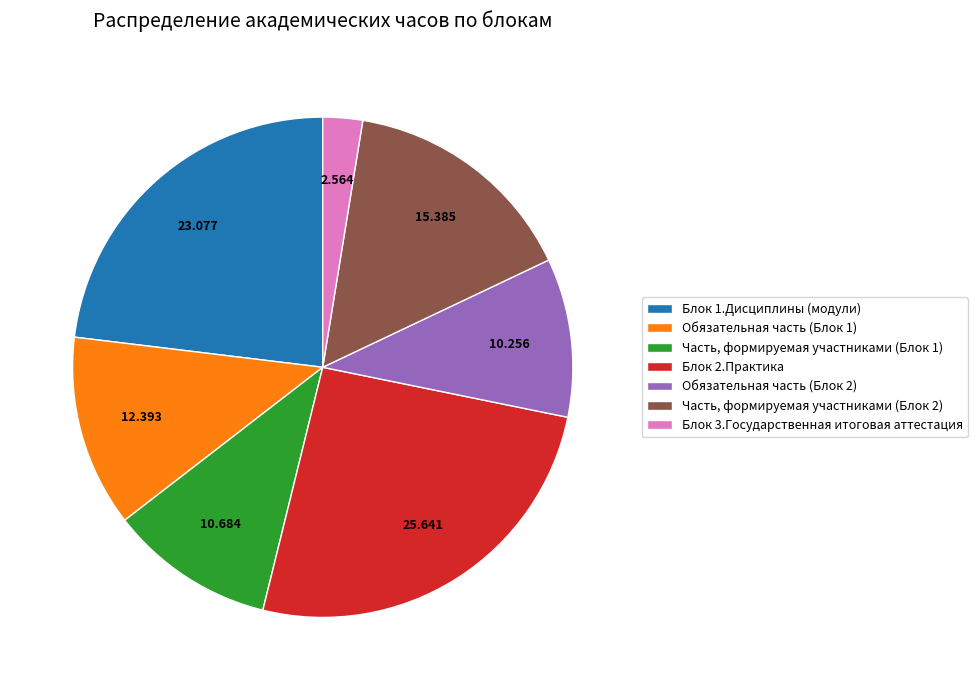

Is it true that Обязательная часть (Блок 1) is 27% of the pie?

False